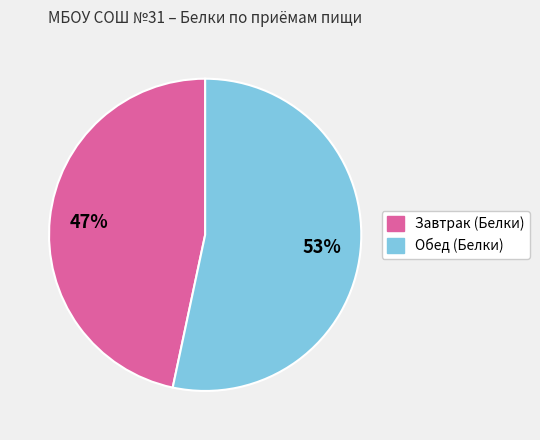

To the nearest percent, what is the average slice percentage?

50%